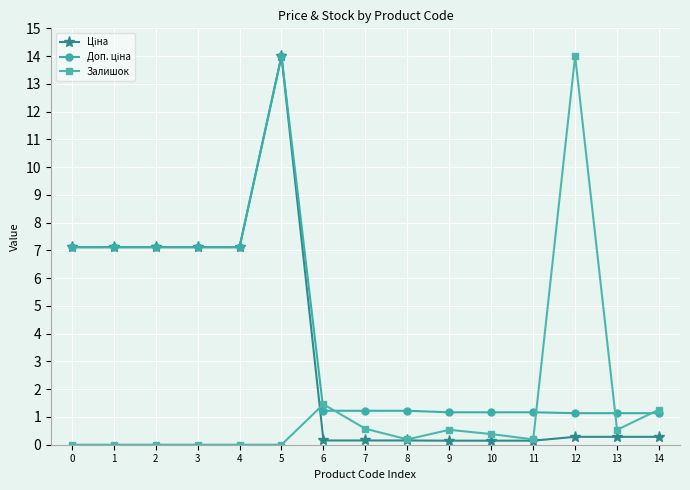

At how many categories does at least one series exceed 4?

7